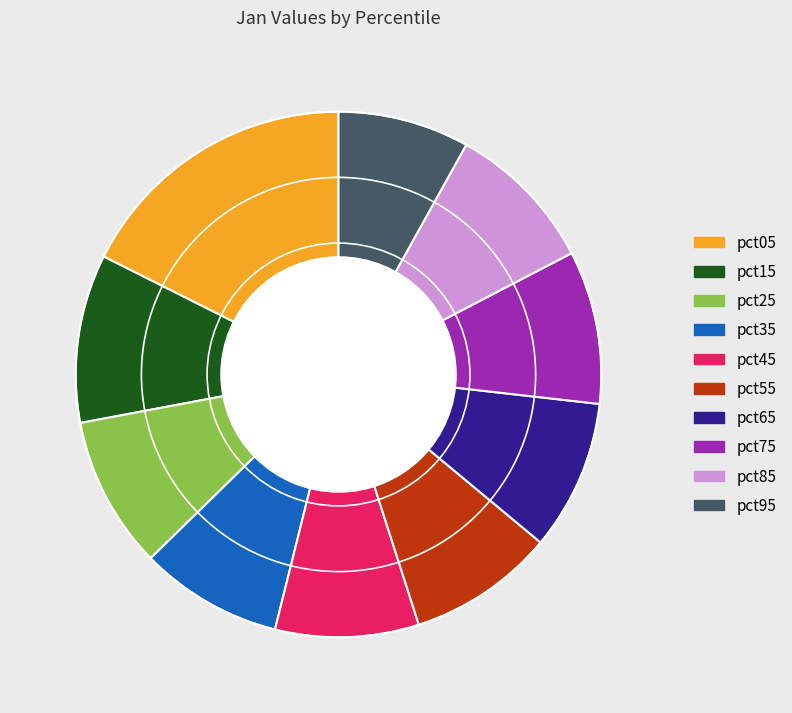

Combined, do pct25 and pct75 account for over 50%?

No